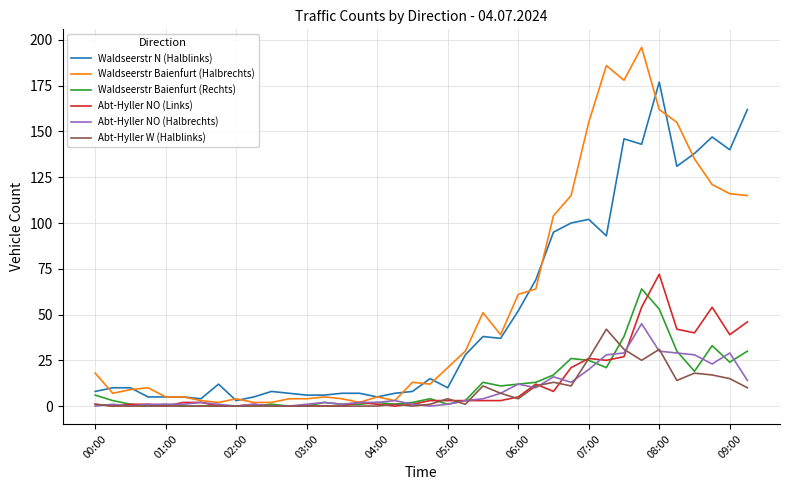

What is the maximum value for Waldseerstr Baienfurt (Halbrechts)?

196